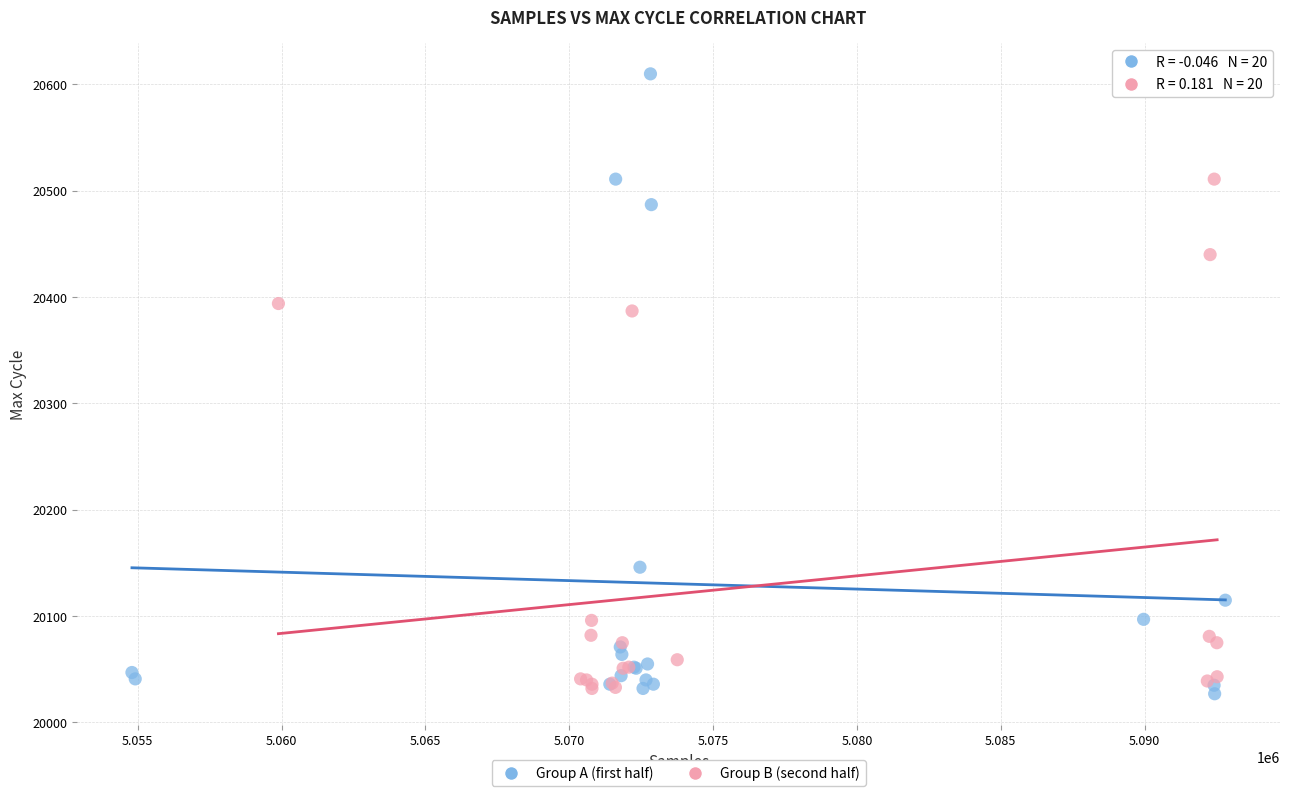

Which series has the widest spread of Y values?

Group A (first half)